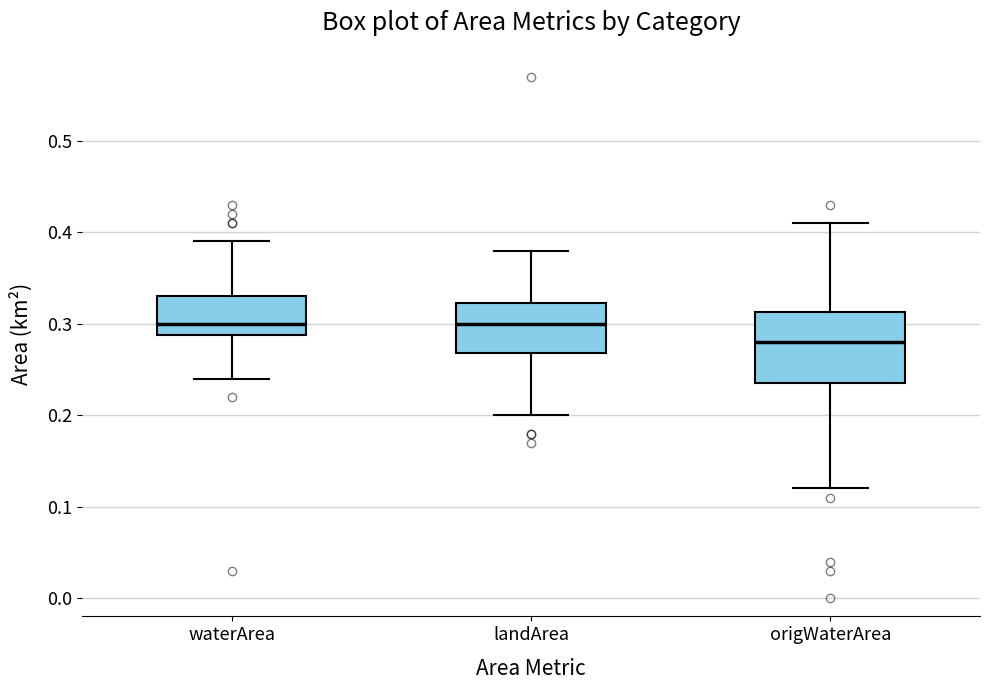

Where is the lower edge of the box for waterArea on the y-axis? The values are not printed on the chart, so give them approximately, as read against the axis.

0.29